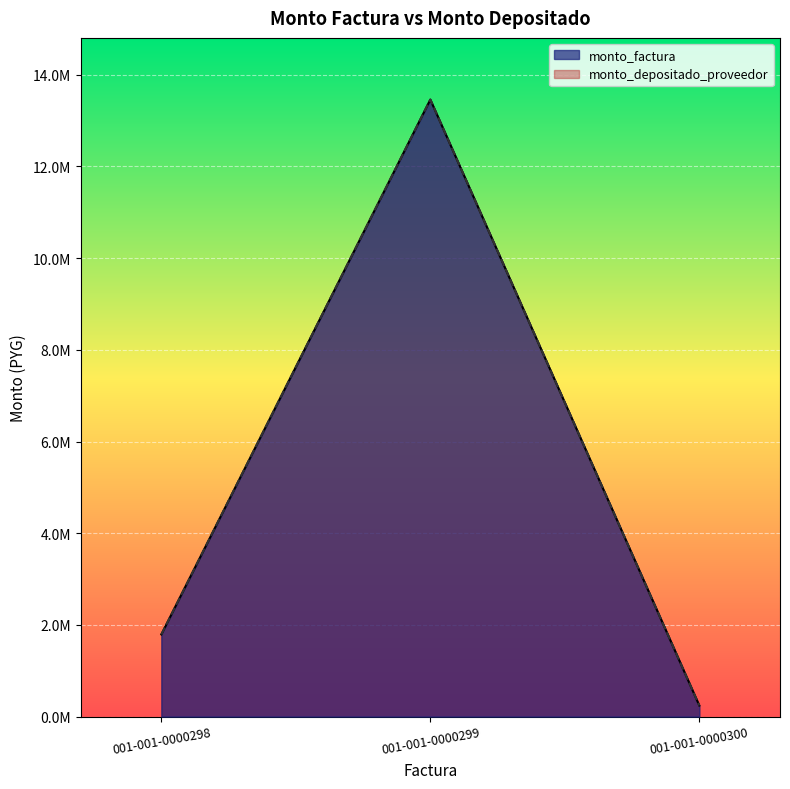

How many data points does each series have?

3